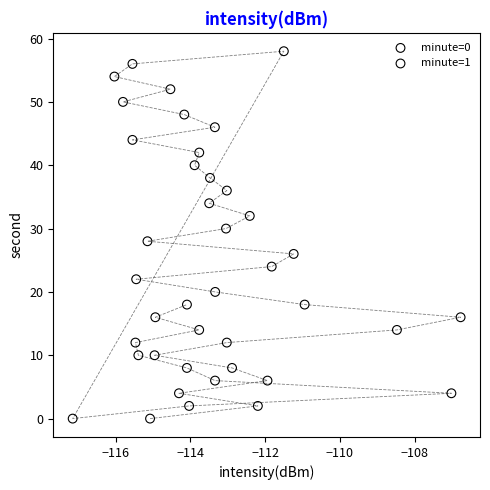

Which series has the widest spread of Y values?

minute=0